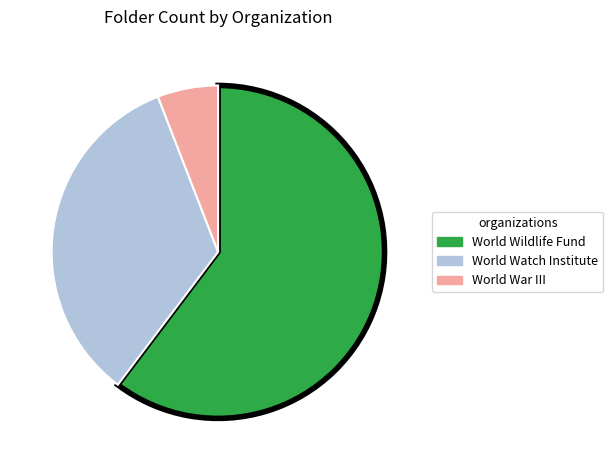

Do World Wildlife Fund and World War III together represent more than half of the pie?

Yes